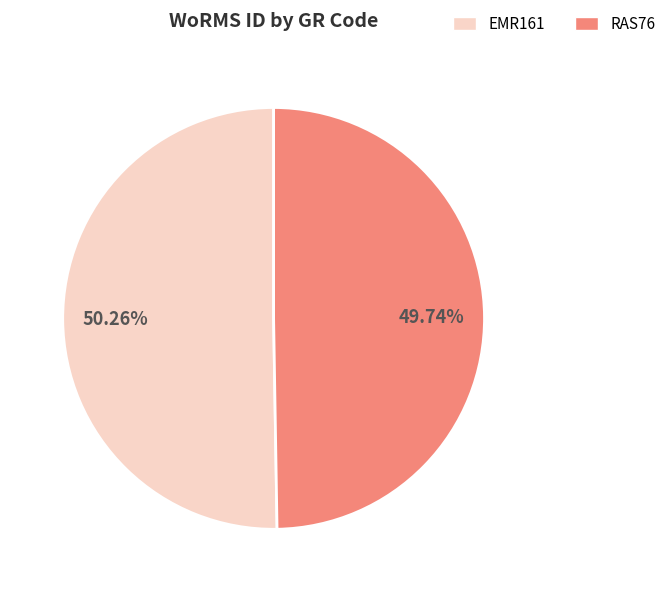

Is it true that RAS76 is 50% of the pie?

True